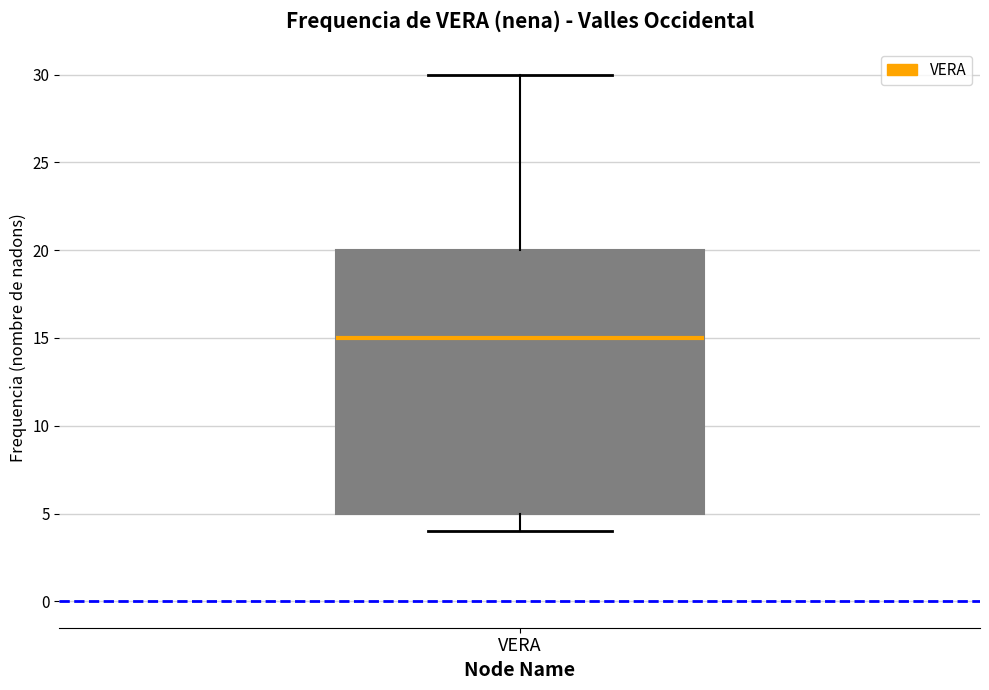

Read this box plot against the y-axis: the position of the median line, the range covered by the box, and the ends of both whiskers. The values are not printed on the chart, so give them approximately, as read against the axis.

median 15, box 5 to 20, whiskers 4 to 30